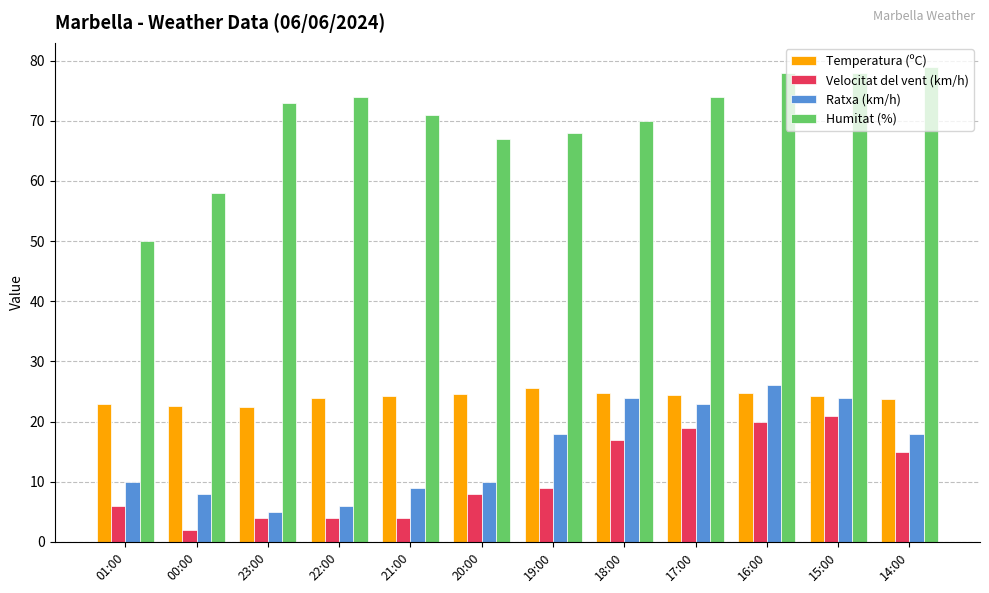

What is the label of the 1st bar from the left?

01:00